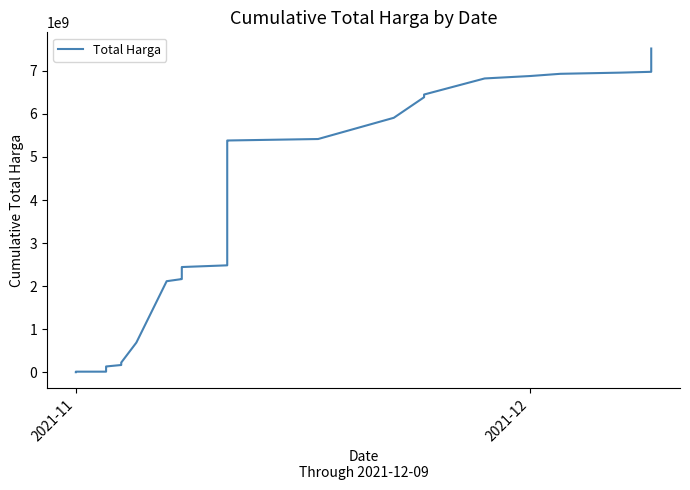

At which category does the chart reach its minimum across all series?

2021-11